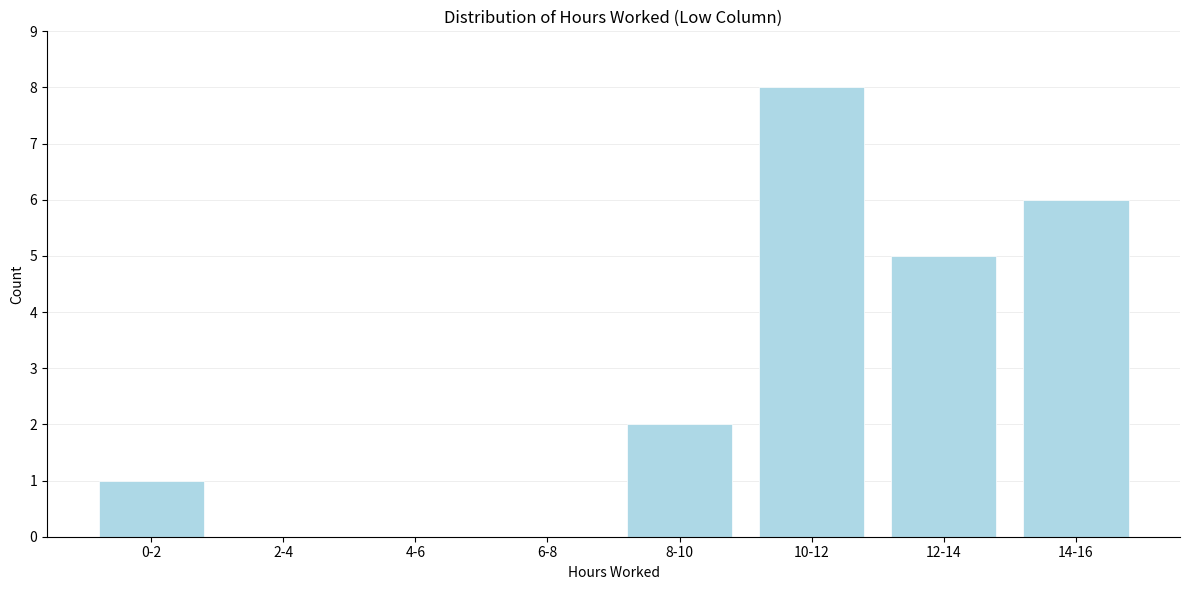

Reading left to right, extract all data points from this chart.

0-2=1	2-4=0	4-6=0	6-8=0	8-10=2	10-12=8	12-14=5	14-16=6